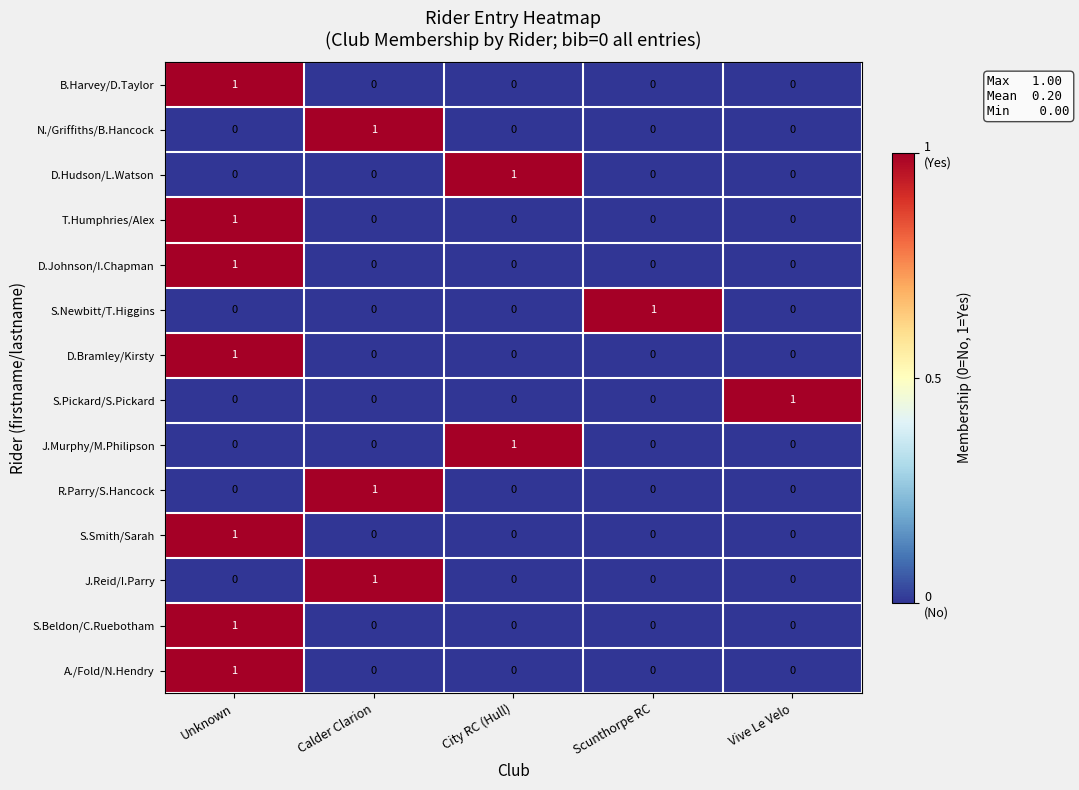

The value of S.Beldon/C.Ruebotham at Scunthorpe RC is 0. True or false?

True